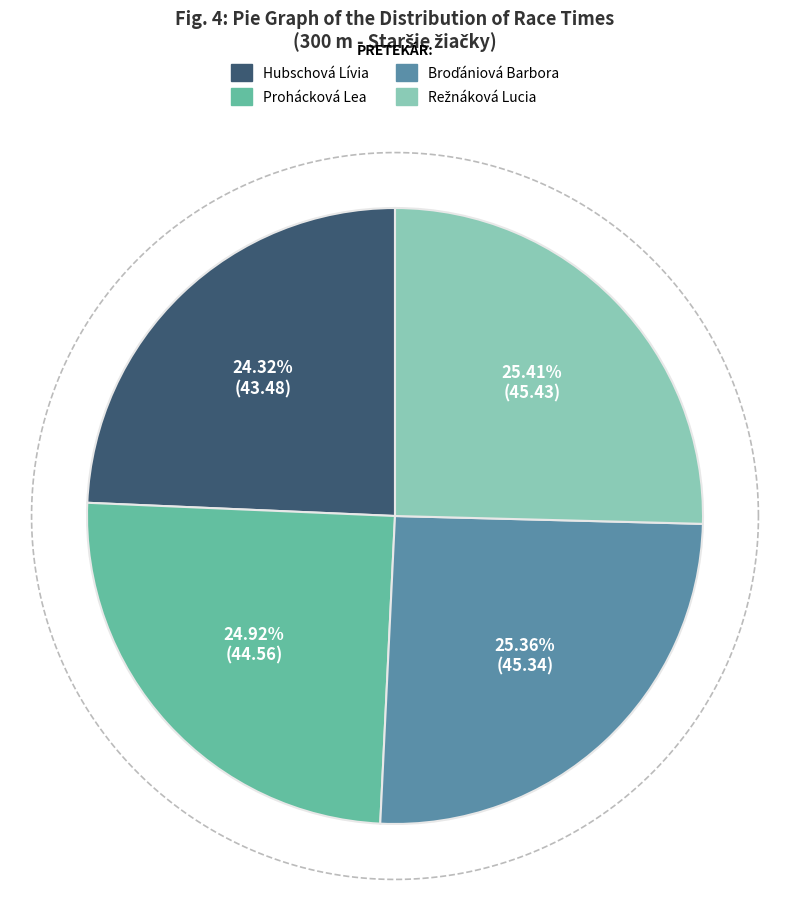

Rank the categories by value from lowest to highest.

Hubschová Lívia, Prohácková Lea, Broďániová Barbora, Režnáková Lucia